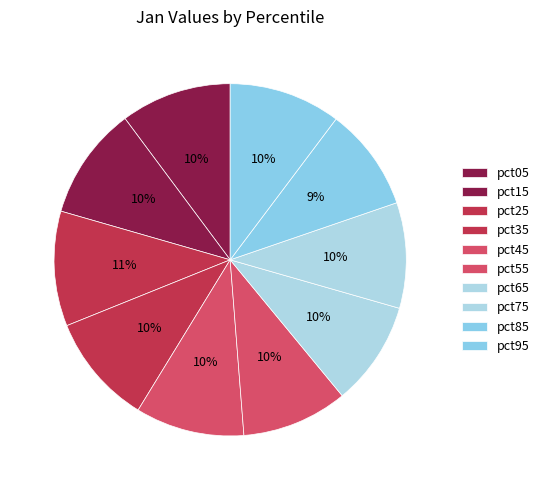

What percentage is the pct15 slice, to the nearest percent?

10%